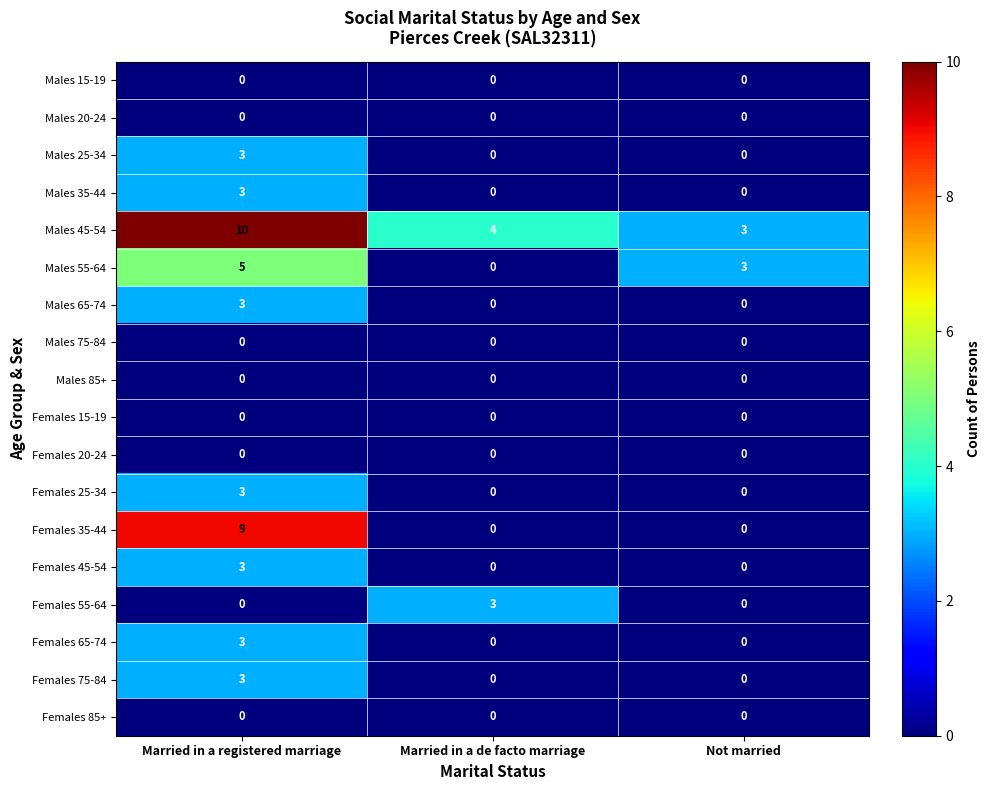

What is the spread (max minus min) of values at Married in a registered marriage?

10